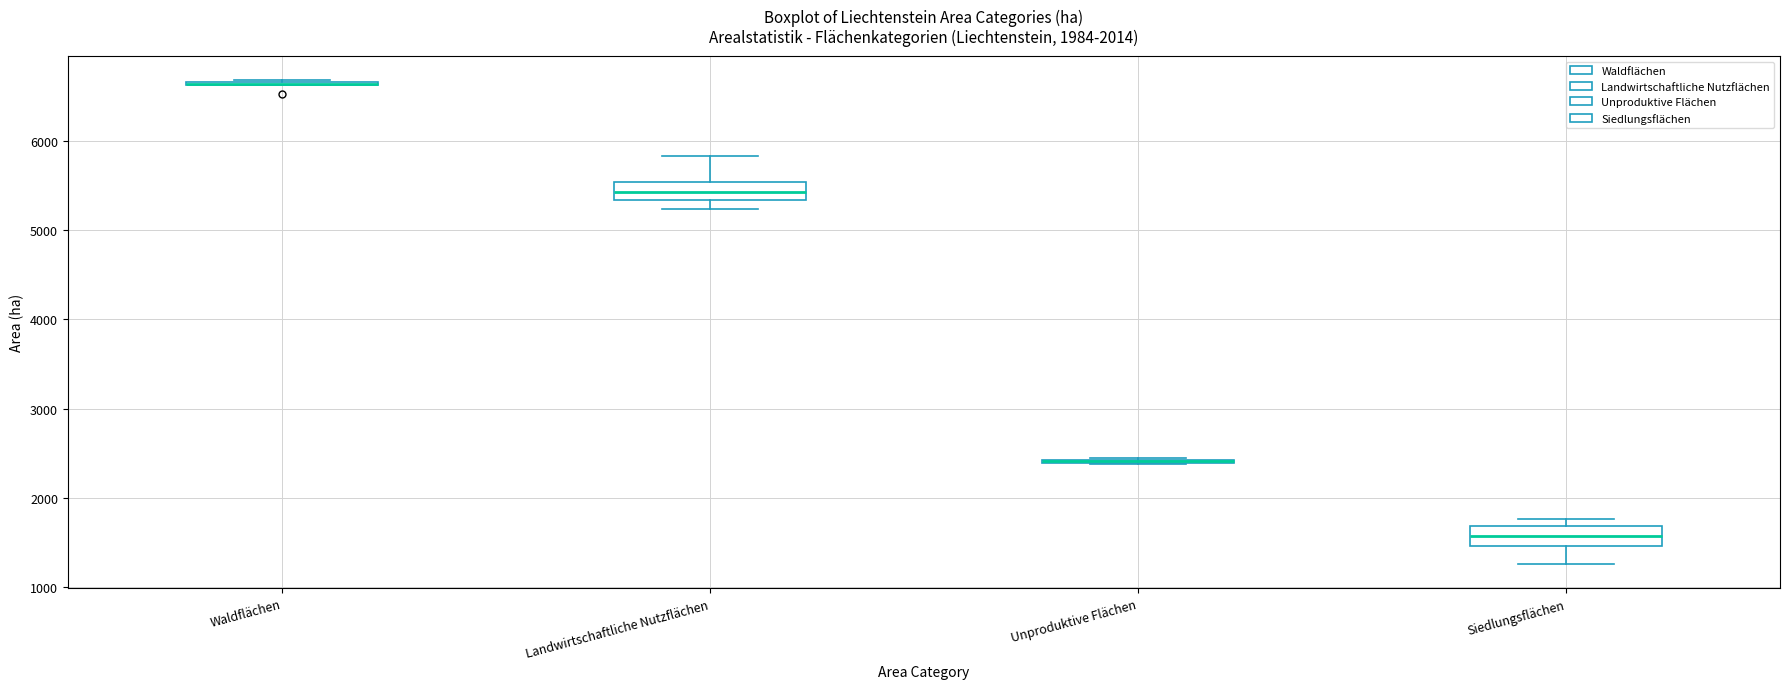

Reading left to right, transcribe this box plot: for each box, give where its median line is, the range the box spans, and where its two whiskers end, as read against the y-axis. The values are not printed on the chart, so give them approximately, as read against the axis.

Waldflächen: box collapsed to a line at 6600, whiskers 6600 to 6700
Landwirtschaftliche Nutzflächen: median 5400, box 5300 to 5500, whiskers 5200 to 5800
Unproduktive Flächen: box collapsed to a line at 2400, whiskers 2400 to 2500
Siedlungsflächen: median 1600, box 1500 to 1700, whiskers 1300 to 1800